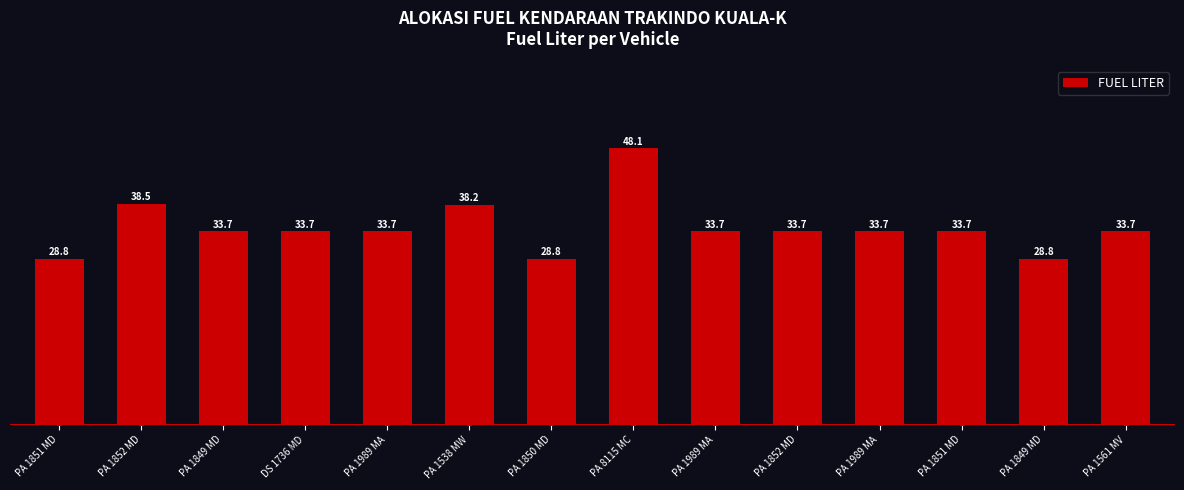

True or false: the data shows 26.7 at PA 1538 MW.

False